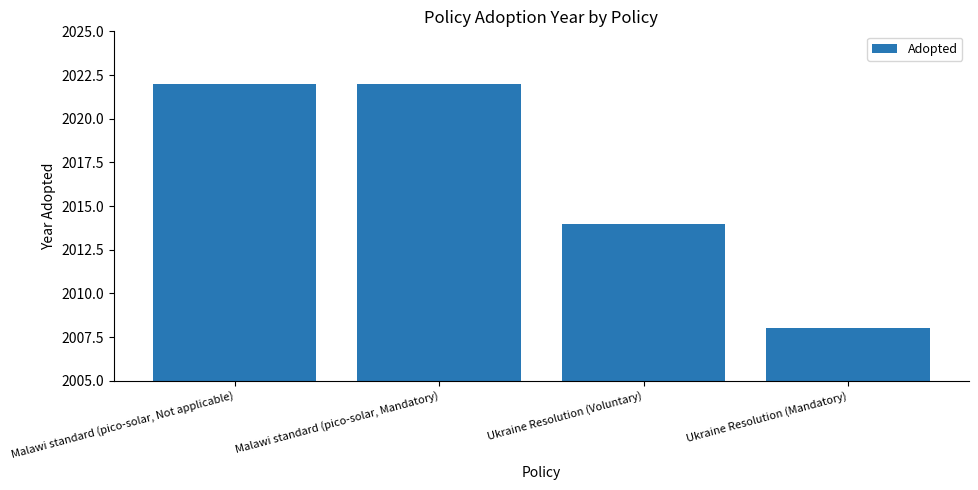

What is the sum of all values?

8066